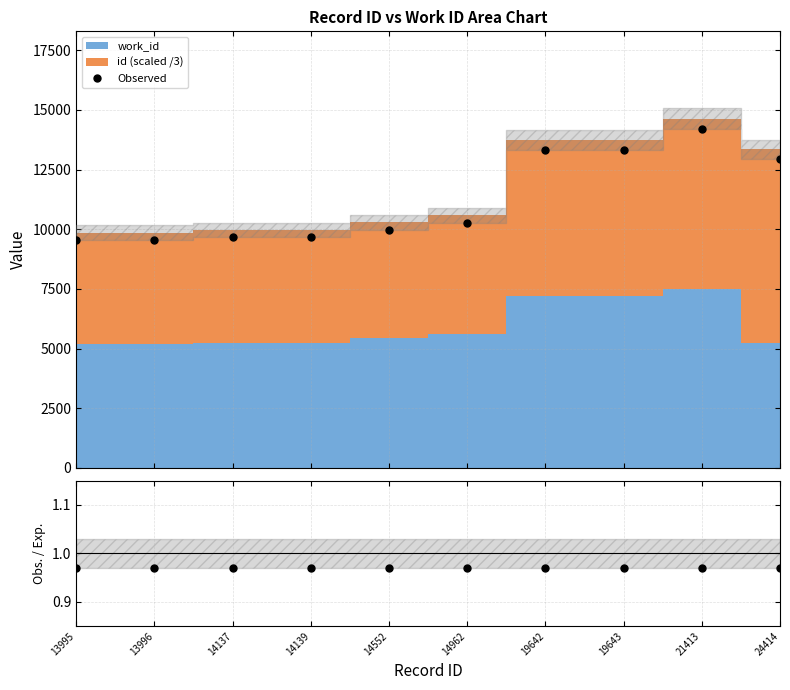

The Obs. / Exp. series shows 1.0 at 19643. True or false?

True